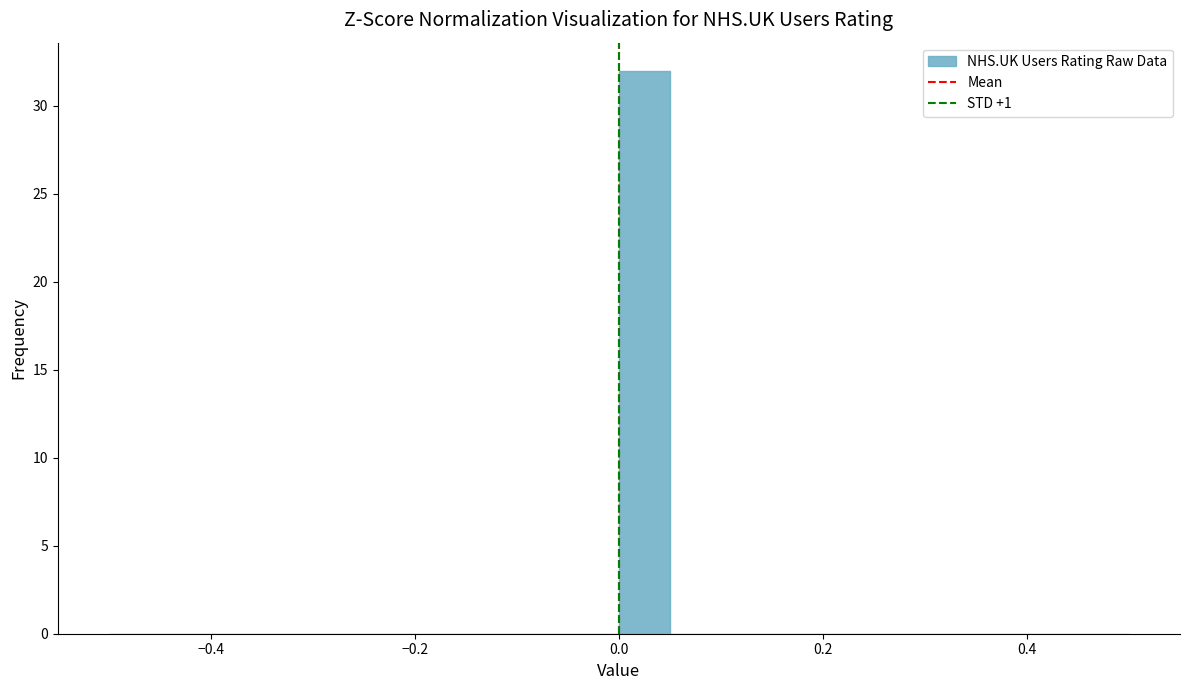

Read against the x-axis, roughly where is the centre of the tallest bar?

0.02